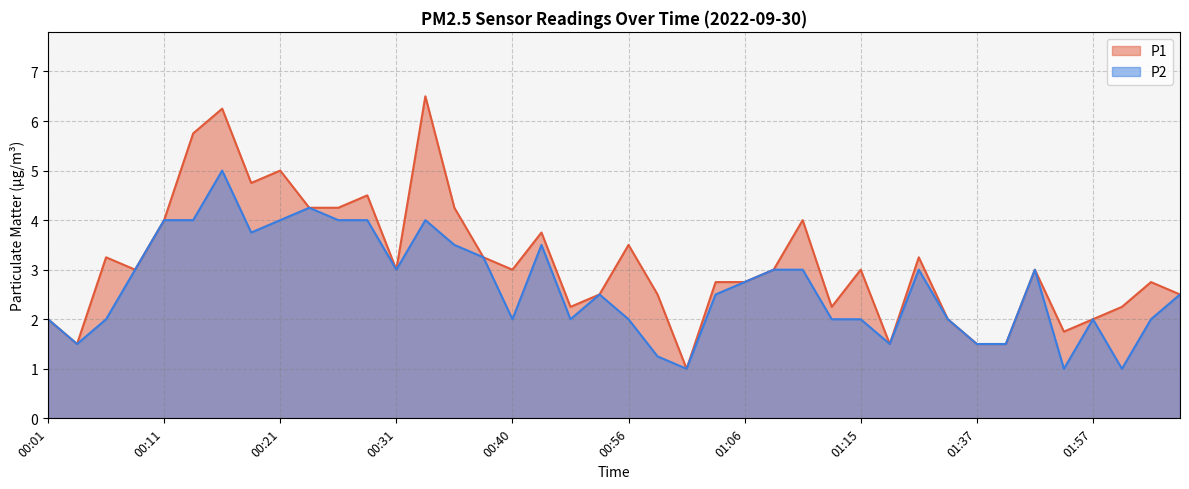

What is the difference between the maximum and second lowest values in the P1 series?

5.0